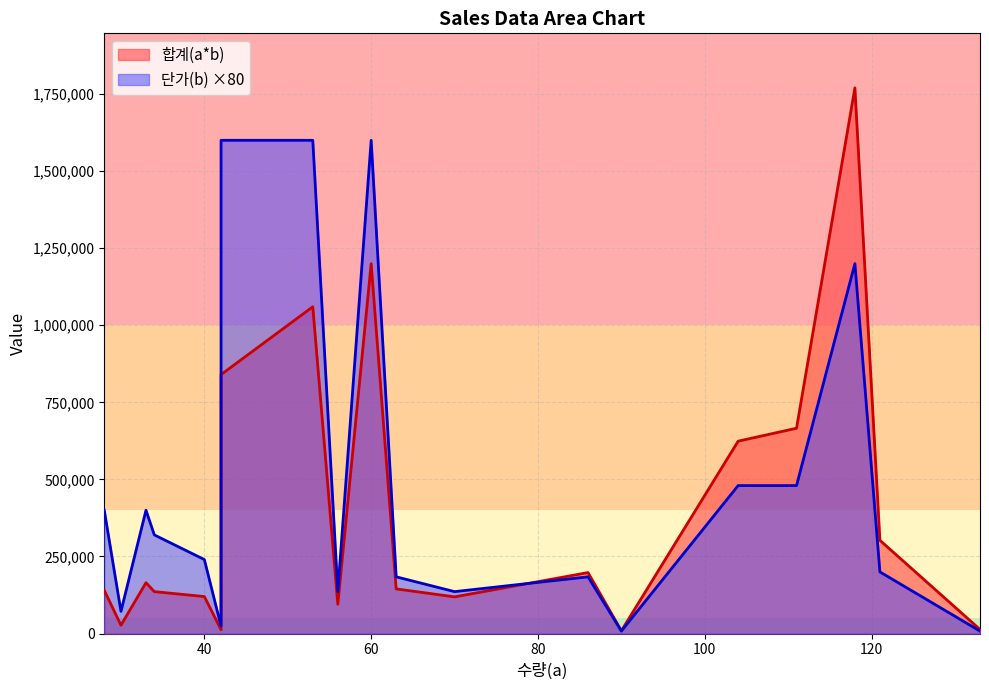

Which series has the largest range (max minus min)?

합계(a*b)